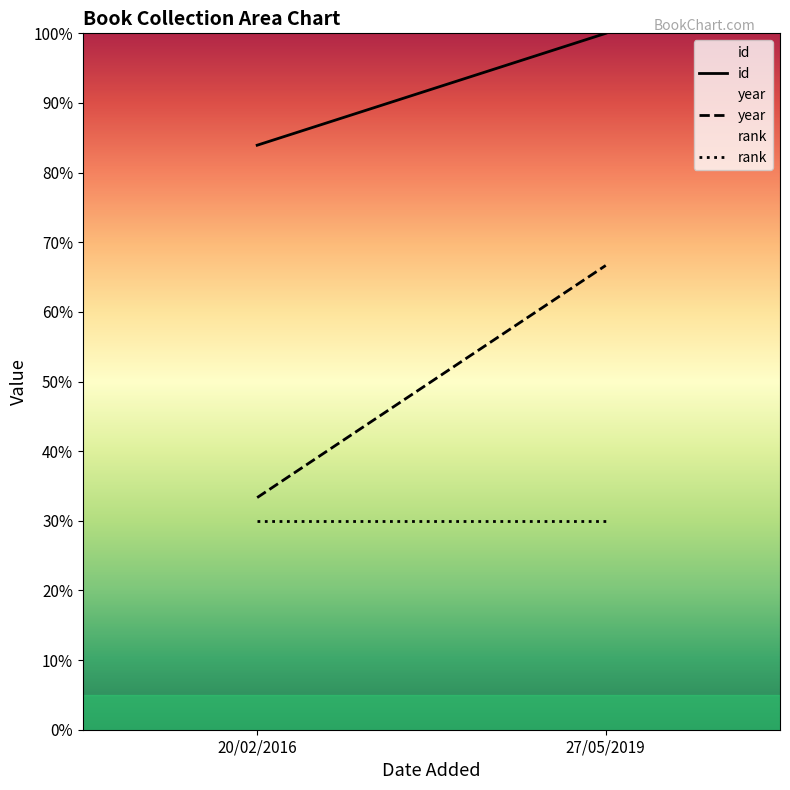

At how many categories does at least one series exceed 33?

2